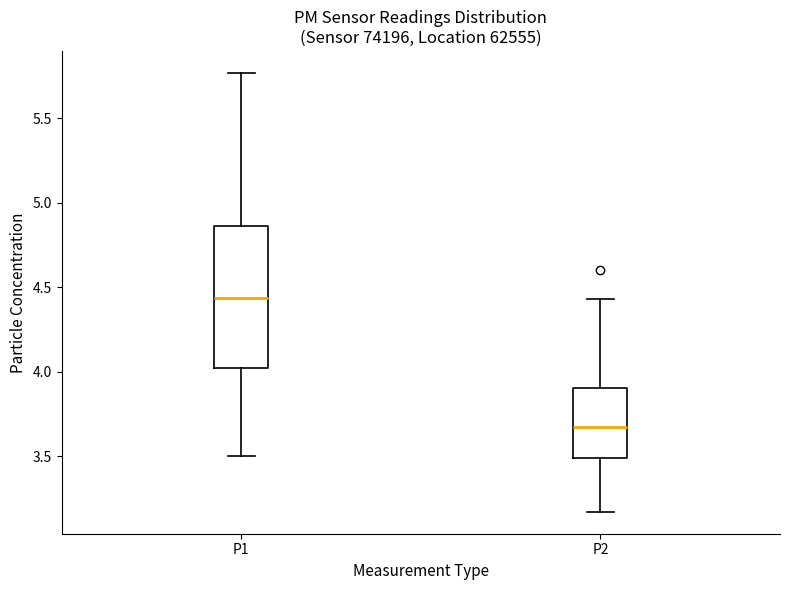

Where is the lower edge of the box for P1 on the y-axis? The values are not printed on the chart, so give them approximately, as read against the axis.

4.00